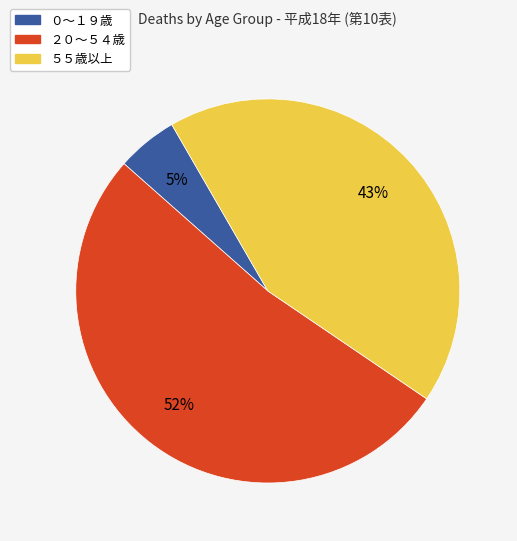

Does any single category account for the majority?

Yes